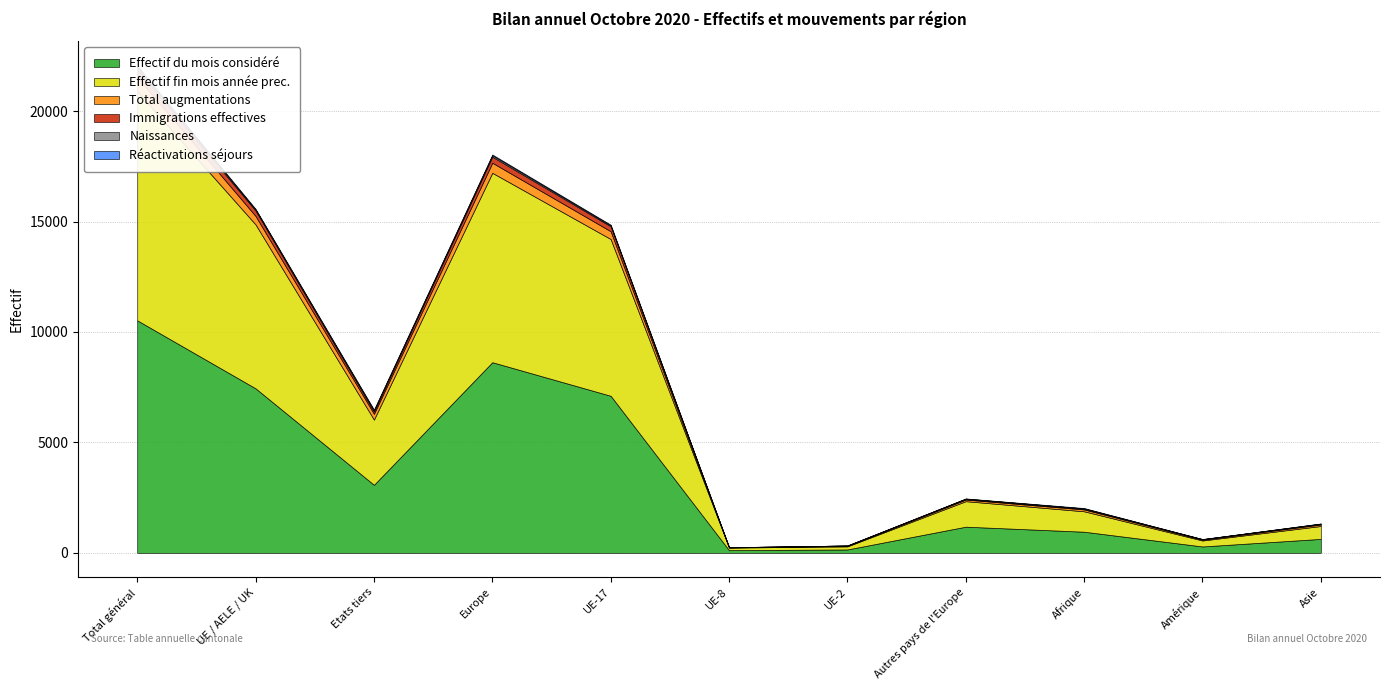

Reading right to left, extract all data points from this chart.

Effectif du mois considéré: Asie=631	Amérique=289	Afrique=956	Autres pays de l'Europe=1184	UE-2=153	UE-8=120	UE-17=7111	Europe=8631	Etats tiers=3080	UE / AELE / UK=7447	Total général=10527
Effectif fin mois année prec.: Asie=584	Amérique=270	Afrique=925	Autres pays de l'Europe=1155	UE-2=140	UE-8=117	UE-17=7098	Europe=8576	Etats tiers=2953	UE / AELE / UK=7421	Total général=10374
Total augmentations: Asie=67	Amérique=36	Afrique=83	Autres pays de l'Europe=72	UE-2=22	UE-8=9	UE-17=352	Europe=455	Etats tiers=260	UE / AELE / UK=383	Total général=643
Immigrations effectives: Asie=25	Amérique=23	Afrique=31	Autres pays de l'Europe=28	UE-2=16	UE-8=6	UE-17=225	Europe=275	Etats tiers=108	UE / AELE / UK=247	Total général=355
Naissances: Asie=16	Amérique=1	Afrique=15	Autres pays de l'Europe=16	UE-2=1	UE-8=2	UE-17=43	Europe=62	Etats tiers=48	UE / AELE / UK=46	Total général=94
Réactivations séjours: Asie=7	Amérique=6	Afrique=19	Autres pays de l'Europe=7	UE-2=0	UE-8=1	UE-17=30	Europe=38	Etats tiers=40	UE / AELE / UK=31	Total général=71